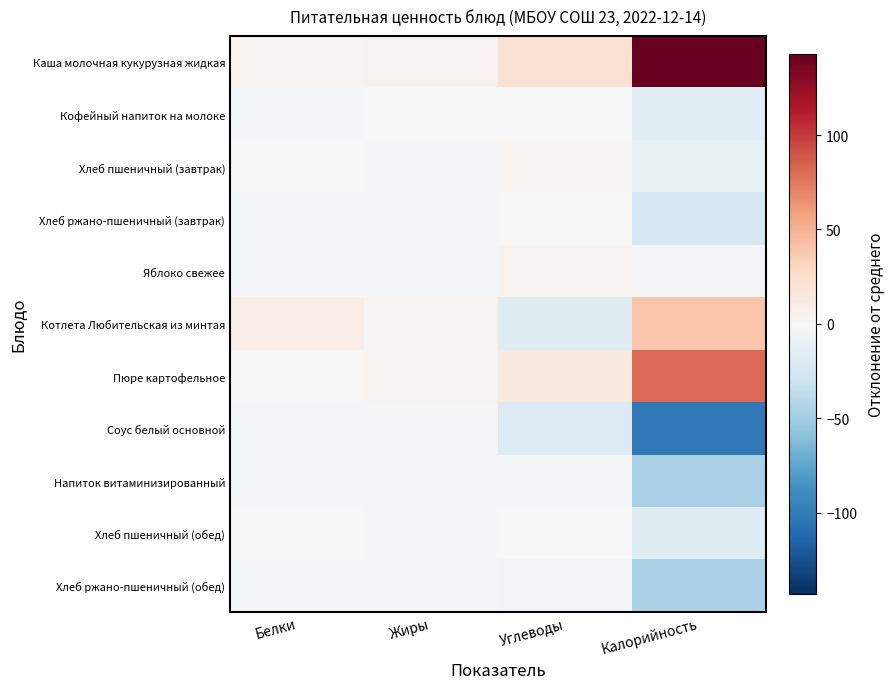

What is the spread (max minus min) of values at Углеводы?

39.8